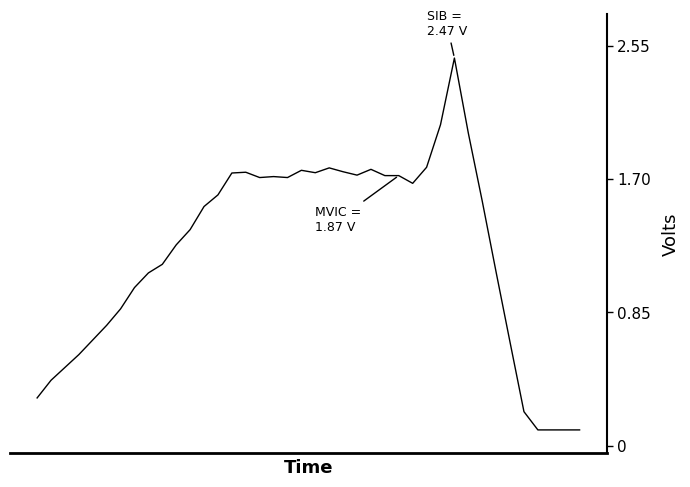

How many lines are shown in the chart?

1